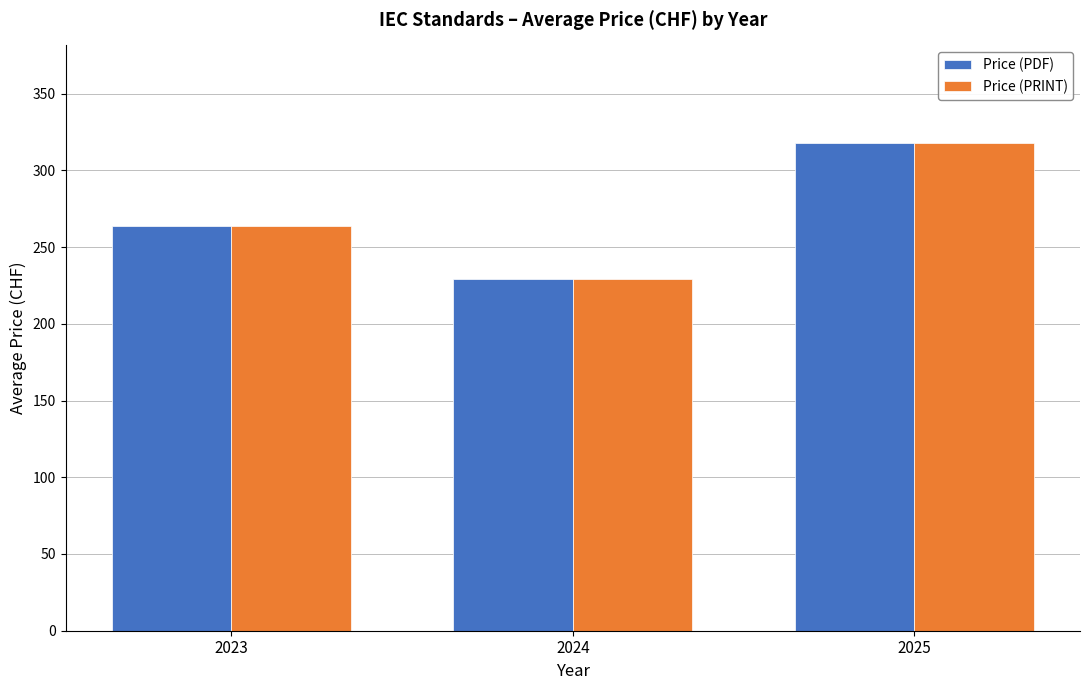

What is the highest value of the Price (PDF) series?

317.9